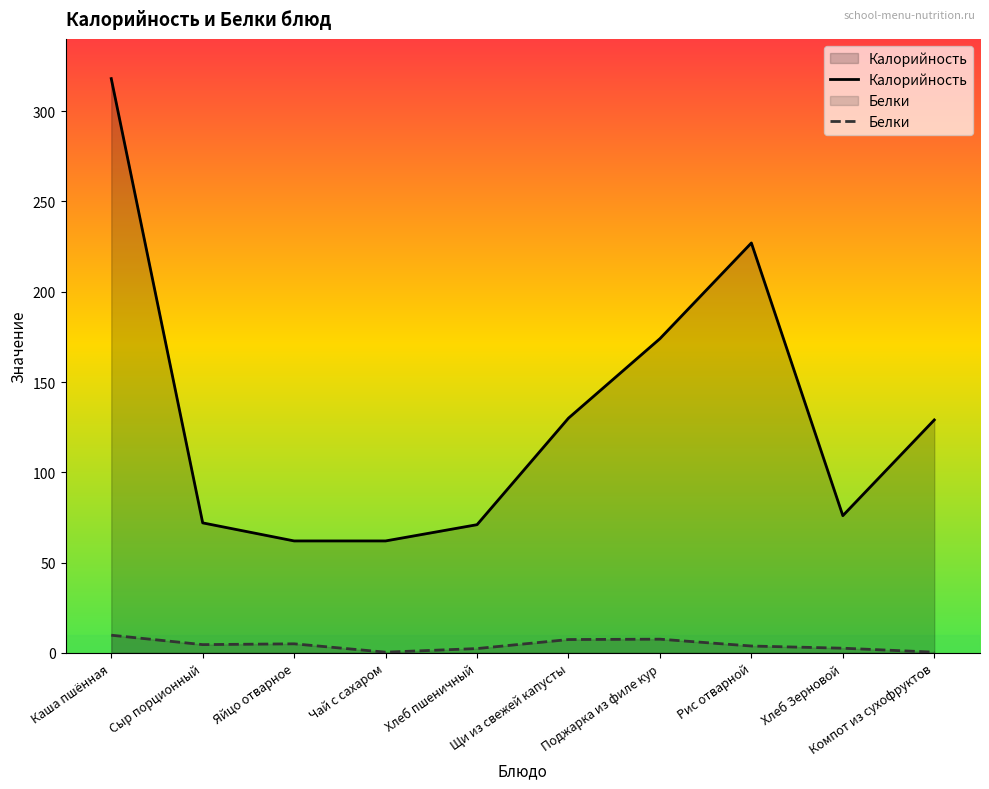

Does the chart have visible grid lines?

No